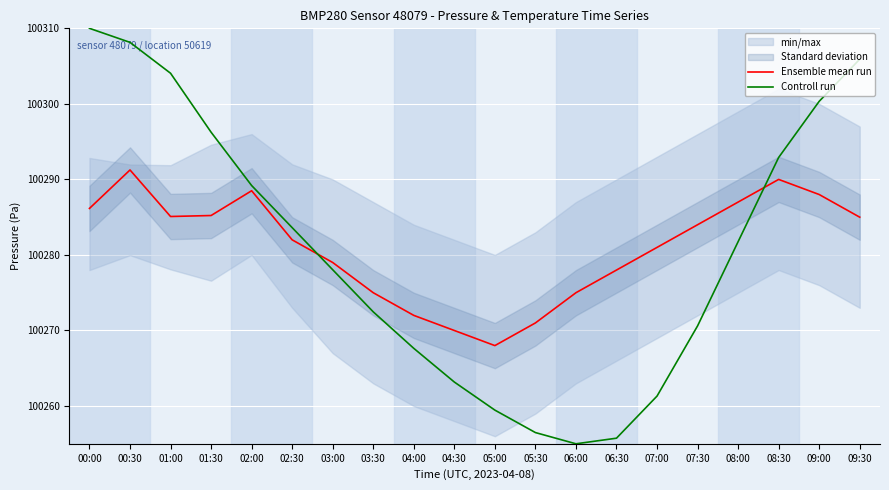

Rank the categories by Controll run value from highest to lowest.

00:00, 00:30, 09:30, 01:00, 09:00, 01:30, 08:30, 02:00, 02:30, 08:00, 03:00, 03:30, 07:30, 04:00, 04:30, 07:00, 05:00, 05:30, 06:30, 06:00